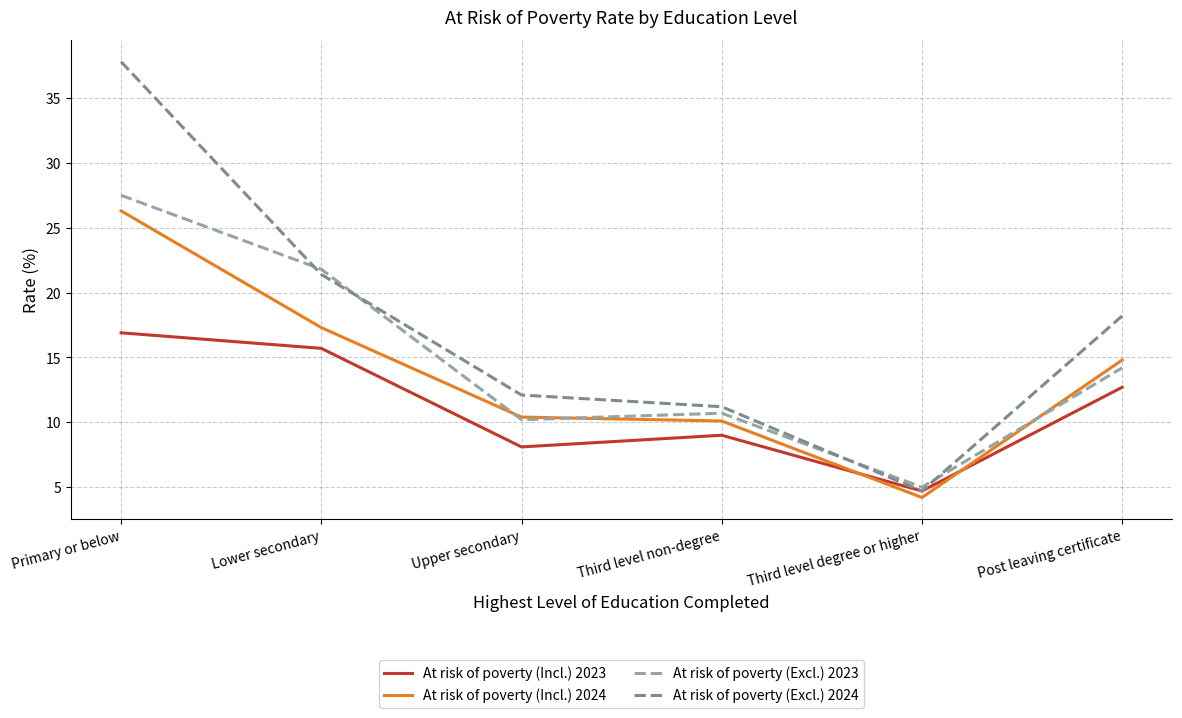

Is the value of At risk of poverty (Incl.) 2024 at Primary or below greater than the value of At risk of poverty (Incl.) 2023 at Primary or below?

Yes